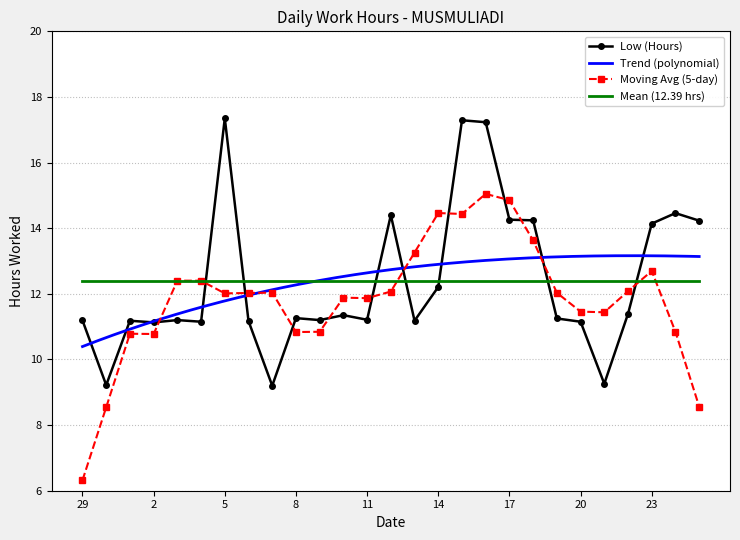

Read the value at 24.

14.5